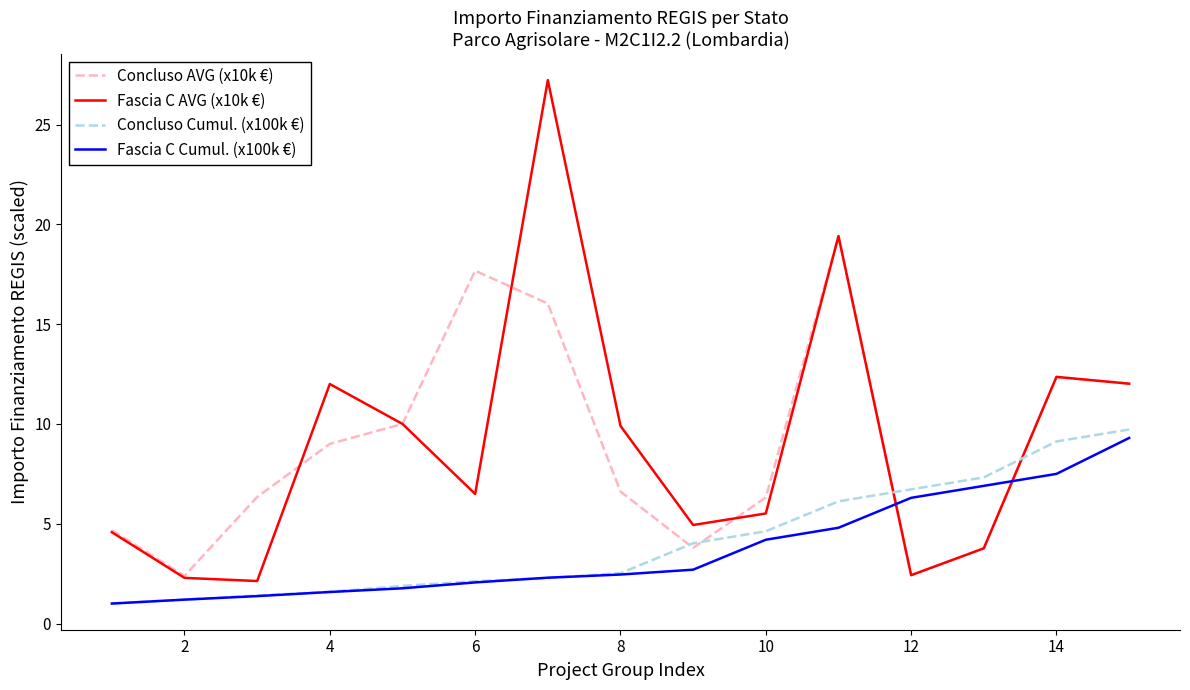

Which series ends up on top after the final intersection of Fascia C Cumul. (x100k €) and Concluso AVG (x10k €)?

Concluso AVG (x10k €)